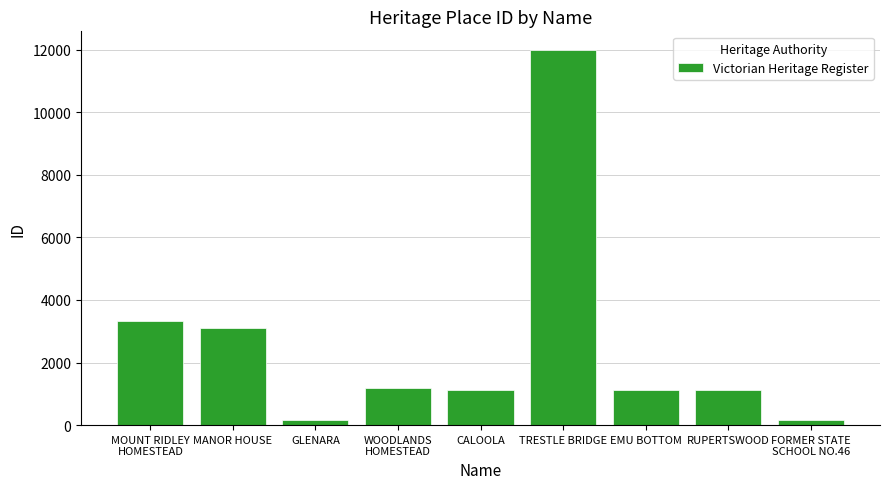

Between WOODLANDS
HOMESTEAD and MANOR HOUSE, which is larger?

MANOR HOUSE